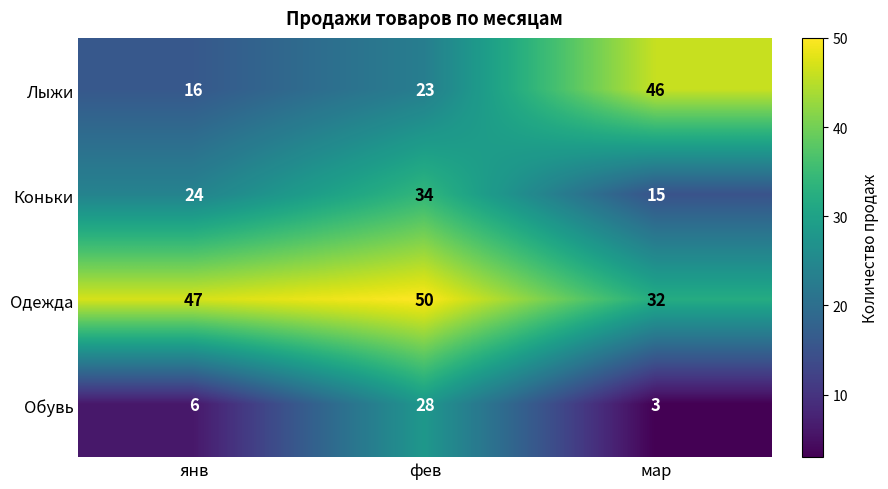

Between фев and мар, which series saw the biggest shift?

Обувь